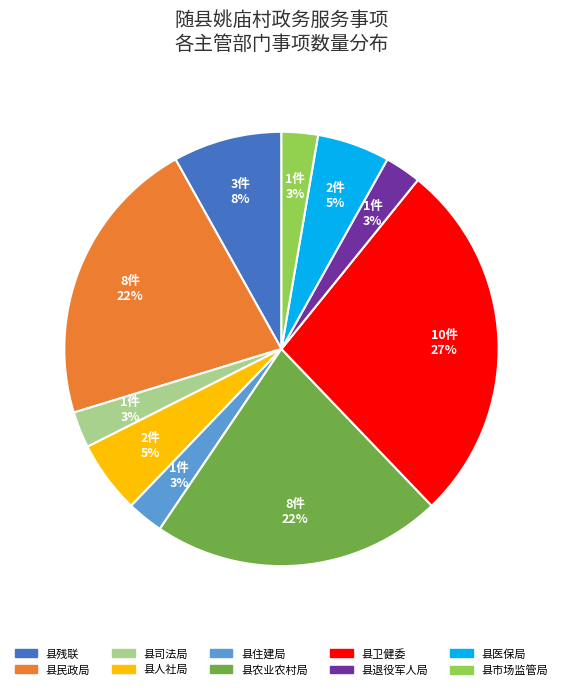

Does any single category account for the majority?

No